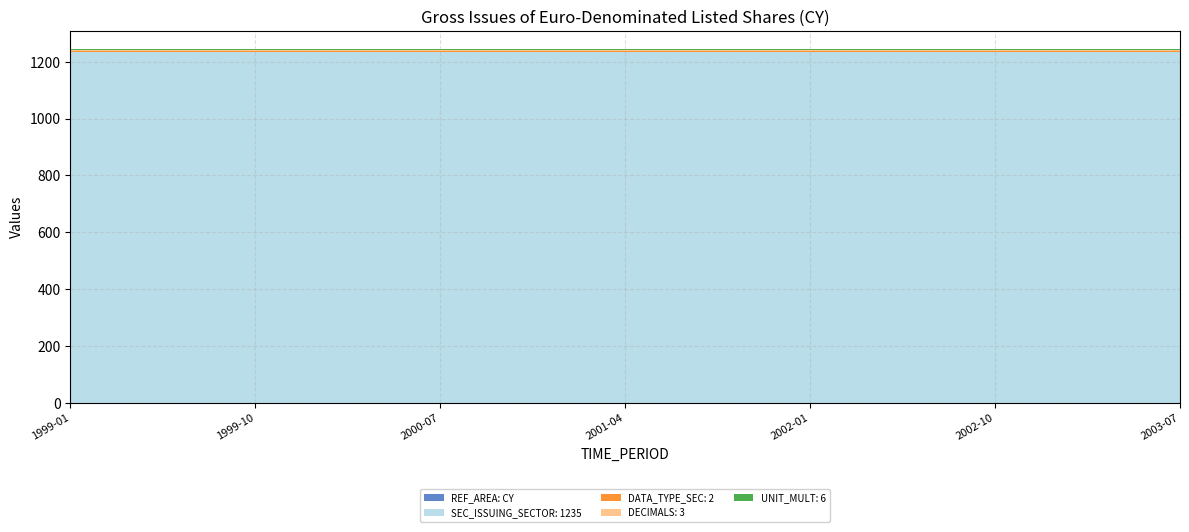

Reading left to right, transcribe all the data shown in this chart.

REF_AREA: CY: 1999-01=0	1999-04=0	1999-07=0	1999-10=0	2000-01=0	2000-04=0	2000-07=0	2000-10=0	2001-01=0	2001-04=0	2001-07=0	2001-10=0	2002-01=0	2002-04=0	2002-07=0	2002-10=0	2003-01=0	2003-04=0	2003-07=0
SEC_ISSUING_SECTOR: 1235: 1999-01=1235	1999-04=1235	1999-07=1235	1999-10=1235	2000-01=1235	2000-04=1235	2000-07=1235	2000-10=1235	2001-01=1235	2001-04=1235	2001-07=1235	2001-10=1235	2002-01=1235	2002-04=1235	2002-07=1235	2002-10=1235	2003-01=1235	2003-04=1235	2003-07=1235
DATA_TYPE_SEC: 2: 1999-01=2	1999-04=2	1999-07=2	1999-10=2	2000-01=2	2000-04=2	2000-07=2	2000-10=2	2001-01=2	2001-04=2	2001-07=2	2001-10=2	2002-01=2	2002-04=2	2002-07=2	2002-10=2	2003-01=2	2003-04=2	2003-07=2
DECIMALS: 3: 1999-01=3	1999-04=3	1999-07=3	1999-10=3	2000-01=3	2000-04=3	2000-07=3	2000-10=3	2001-01=3	2001-04=3	2001-07=3	2001-10=3	2002-01=3	2002-04=3	2002-07=3	2002-10=3	2003-01=3	2003-04=3	2003-07=3
UNIT_MULT: 6: 1999-01=6	1999-04=6	1999-07=6	1999-10=6	2000-01=6	2000-04=6	2000-07=6	2000-10=6	2001-01=6	2001-04=6	2001-07=6	2001-10=6	2002-01=6	2002-04=6	2002-07=6	2002-10=6	2003-01=6	2003-04=6	2003-07=6